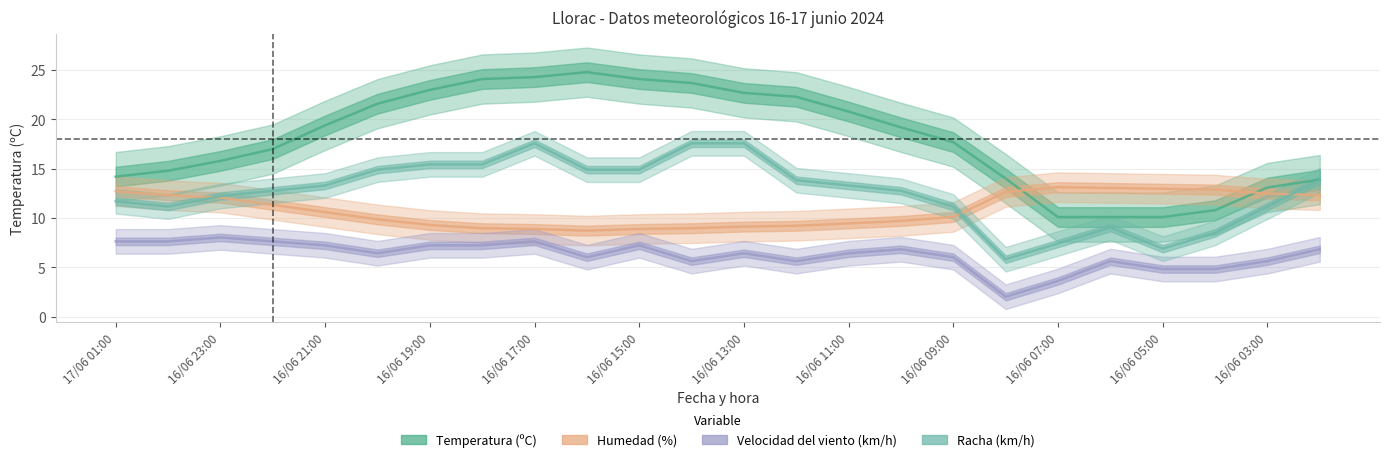

True or false: Humedad has a value of 13.1 at 19.

True